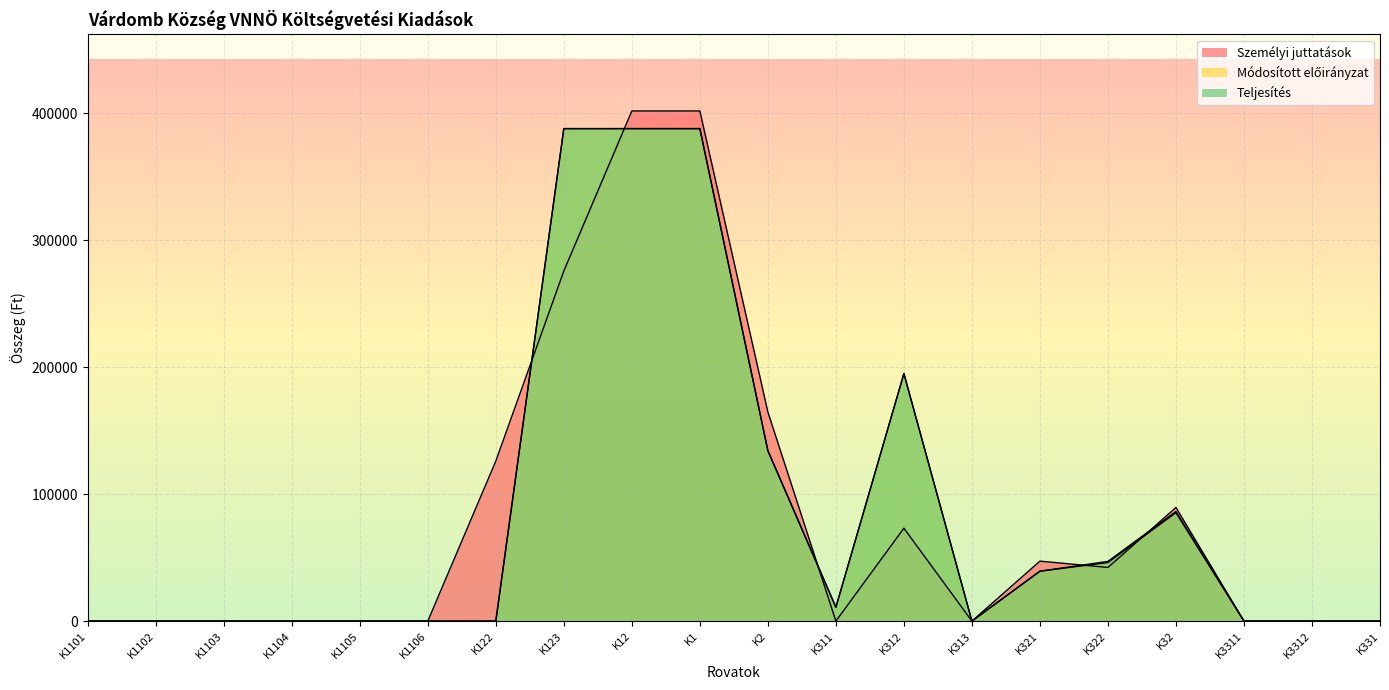

Which series has the largest total across all categories?

Módosított előirányzat